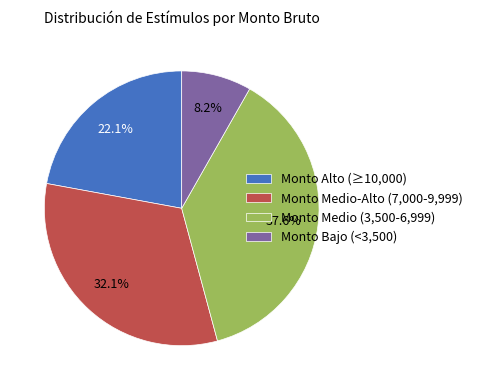

Combined, what portion of the pie is Monto Medio (3,500-6,999) and Monto Medio-Alto (7,000-9,999)?

69.7%